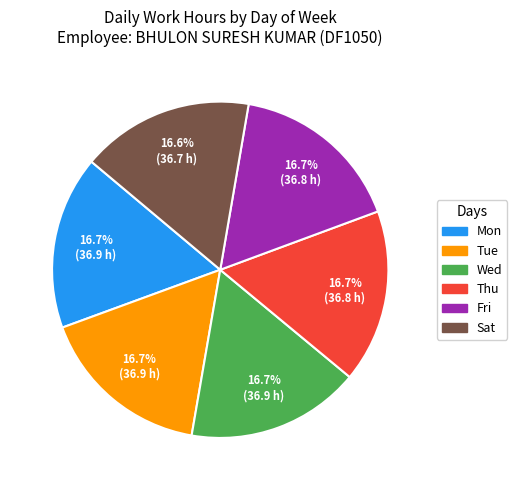

How many segments does this pie chart have?

6